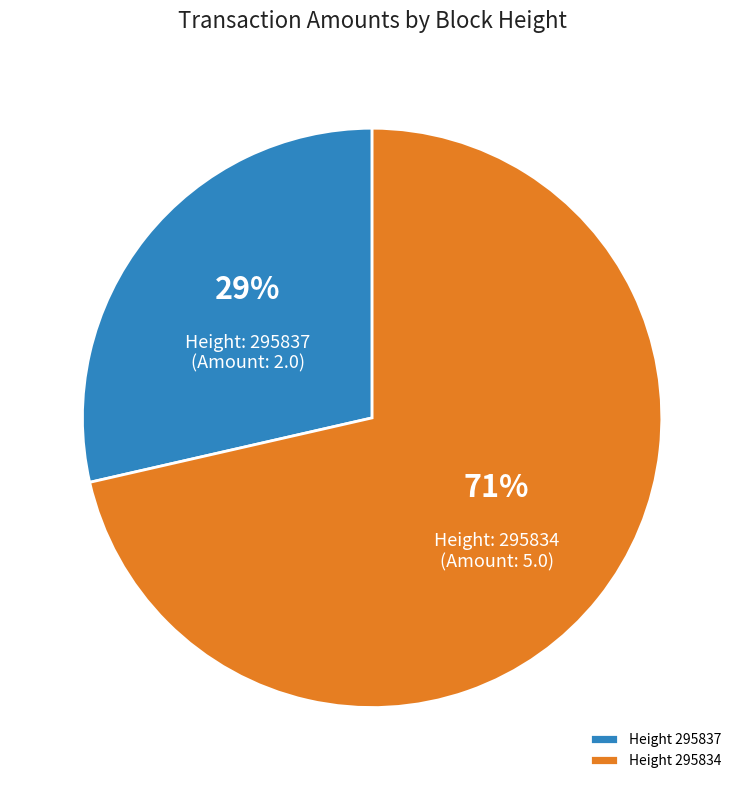

Which slice is the largest?

Height 295834